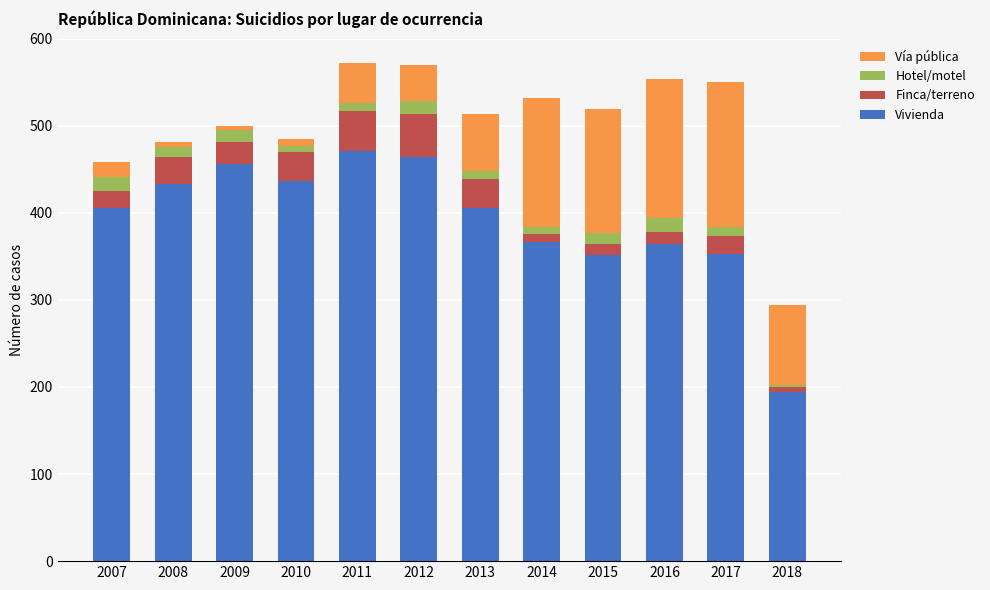

What is the average value of the Vivienda series?

392